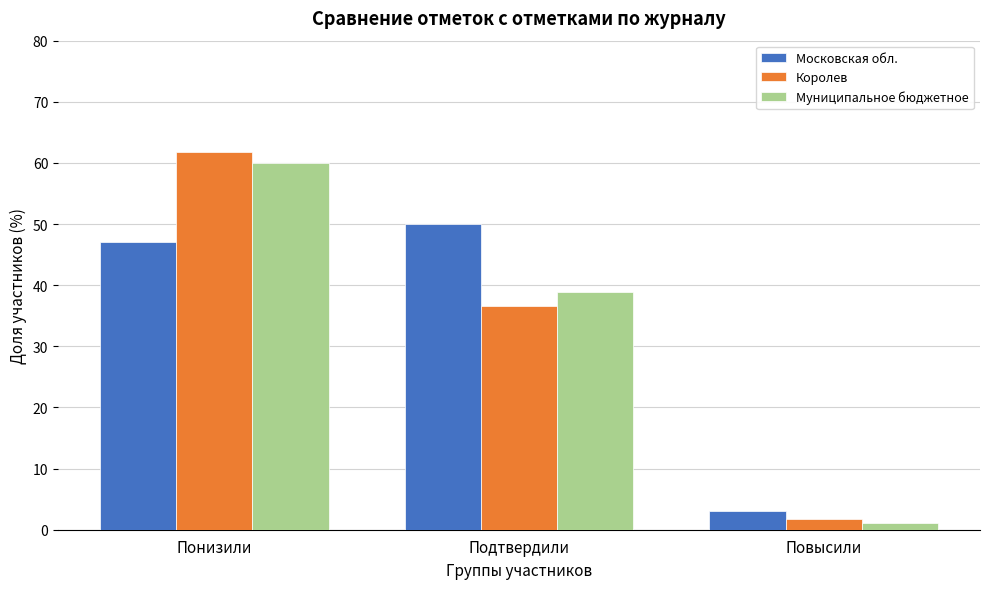

Reading left to right, what are all the values shown in this chart?

Московская обл.: 47.0	49.9	3.1
Королев: 61.8	36.5	1.7
Муниципальное бюджетное: 60.0	39.0	1.1